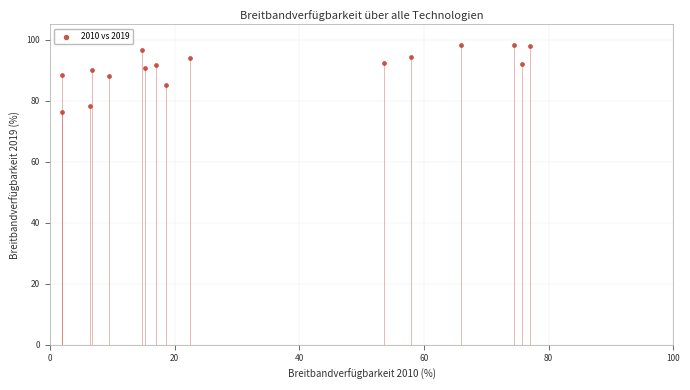

What is the range of X values (max minus min)?

75.2